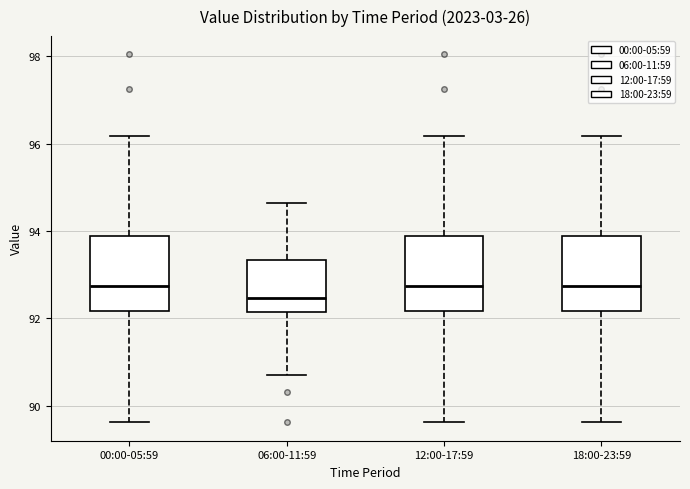

Where does the median line of the box for 18:00-23:59 sit on the y-axis? The values are not printed on the chart, so give them approximately, as read against the axis.

92.8